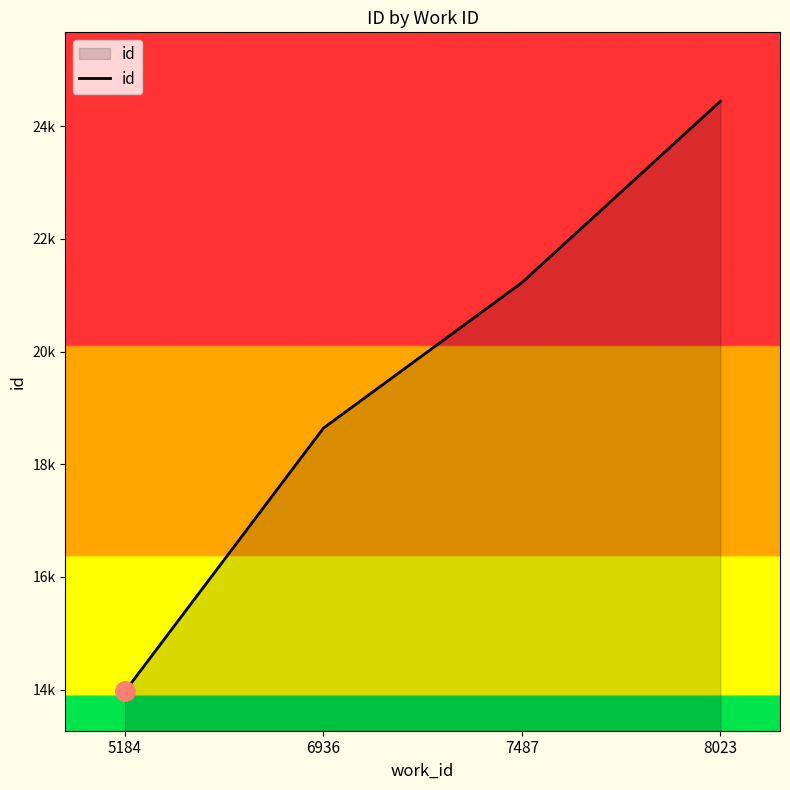

Which category has the lowest value across all series?

5184